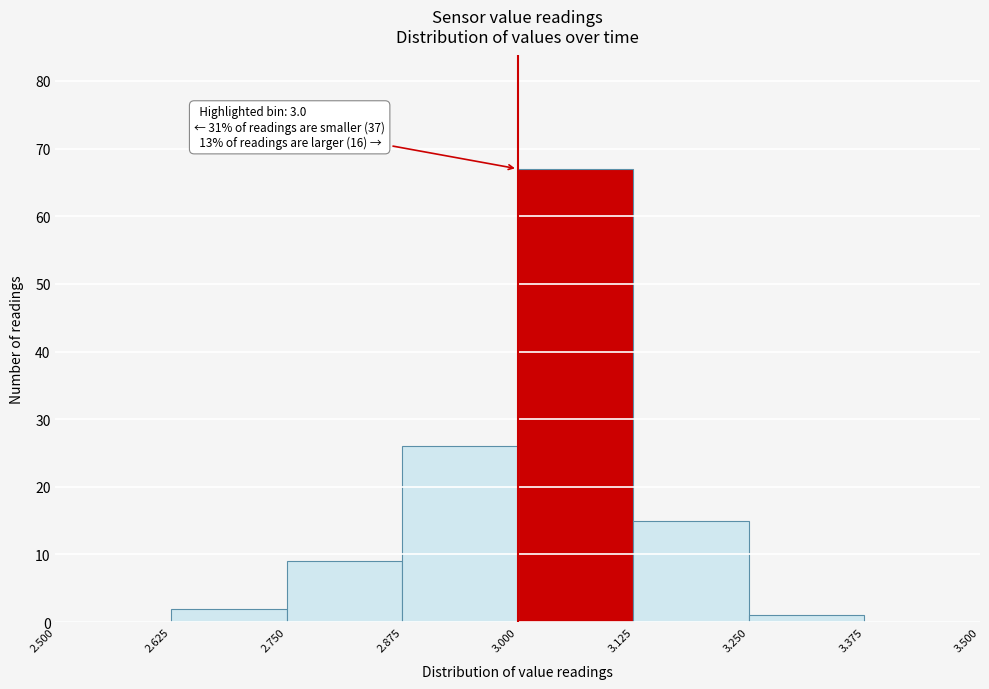

Over which range of the x-axis is the bar tallest?

3.000 to 3.125